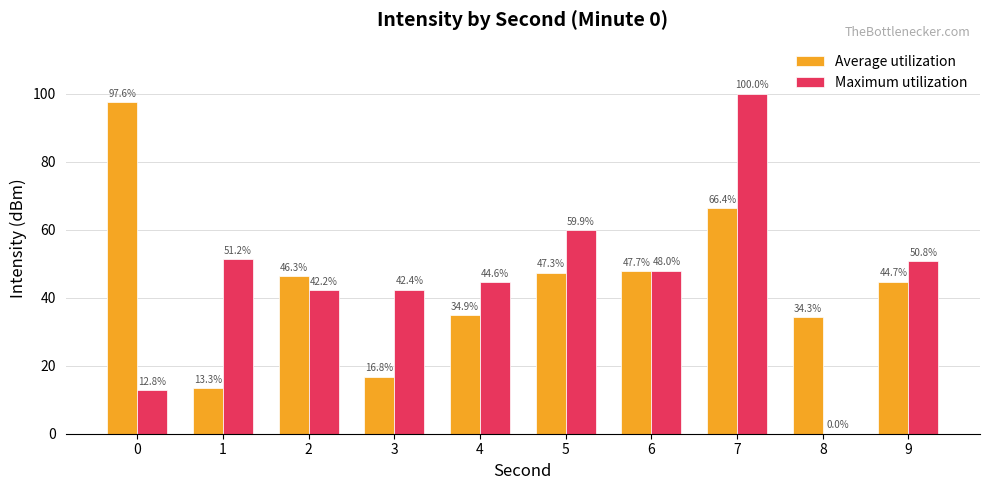

The Average utilization series shows 34.3 at 8. True or false?

True